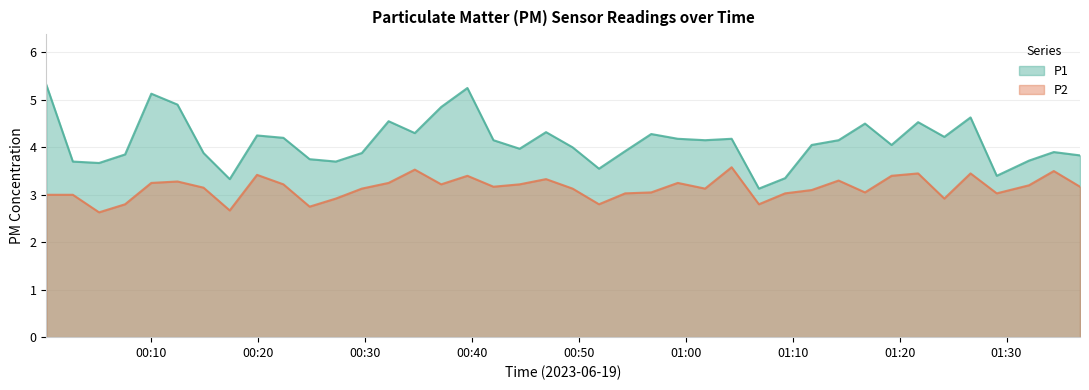

Which label corresponds to the smallest value in the chart?

2023-06-19T00:05:10